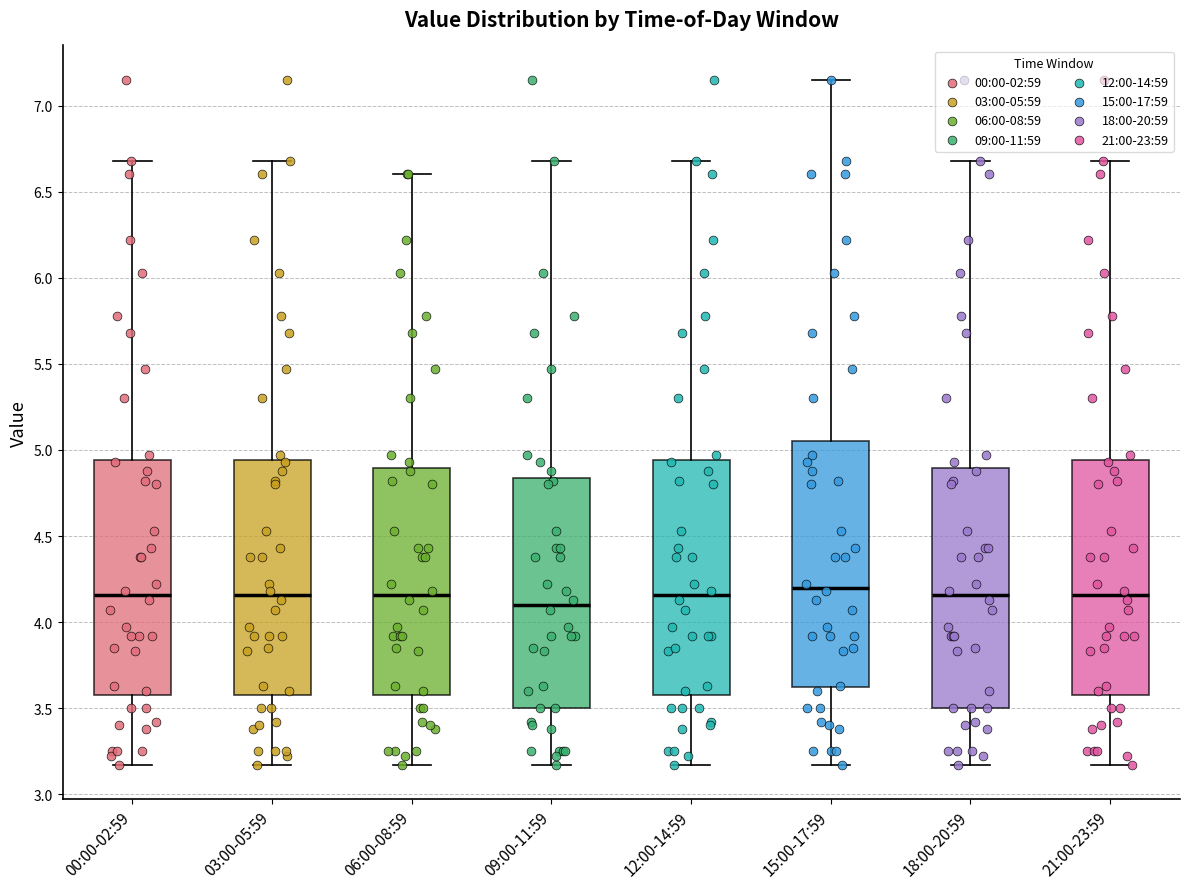

Reading left to right, read every box against the y-axis: the position of its median line, the range the box covers, and the ends of its whiskers. The values are not printed on the chart, so give them approximately, as read against the axis.

00:00-02:59: median 4.15, box 3.60 to 4.95, whiskers 3.15 to 6.70
03:00-05:59: median 4.15, box 3.60 to 4.95, whiskers 3.15 to 6.70
06:00-08:59: median 4.15, box 3.60 to 4.90, whiskers 3.15 to 6.60
09:00-11:59: median 4.10, box 3.50 to 4.85, whiskers 3.15 to 6.70
12:00-14:59: median 4.15, box 3.60 to 4.95, whiskers 3.15 to 6.70
15:00-17:59: median 4.20, box 3.60 to 5.05, whiskers 3.15 to 7.15
18:00-20:59: median 4.15, box 3.50 to 4.90, whiskers 3.15 to 6.70
21:00-23:59: median 4.15, box 3.60 to 4.95, whiskers 3.15 to 6.70